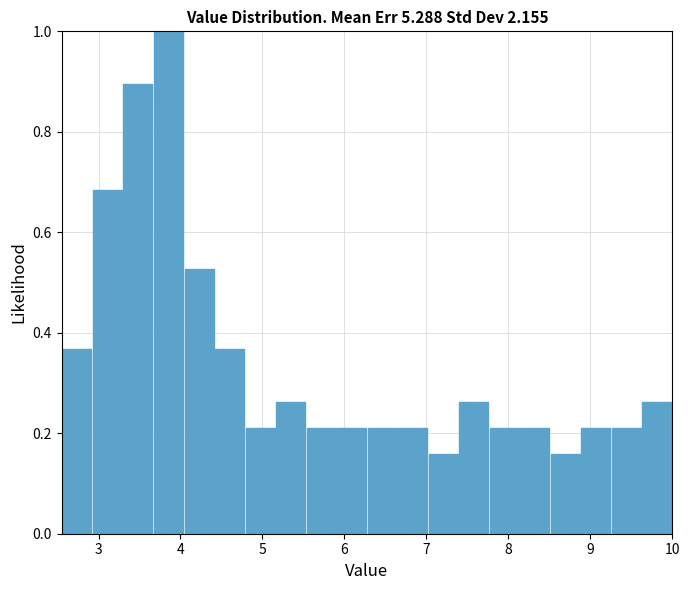

Around what value on the x-axis is the tallest bar? Give the approximate position of its centre, as read against the axis.

3.9